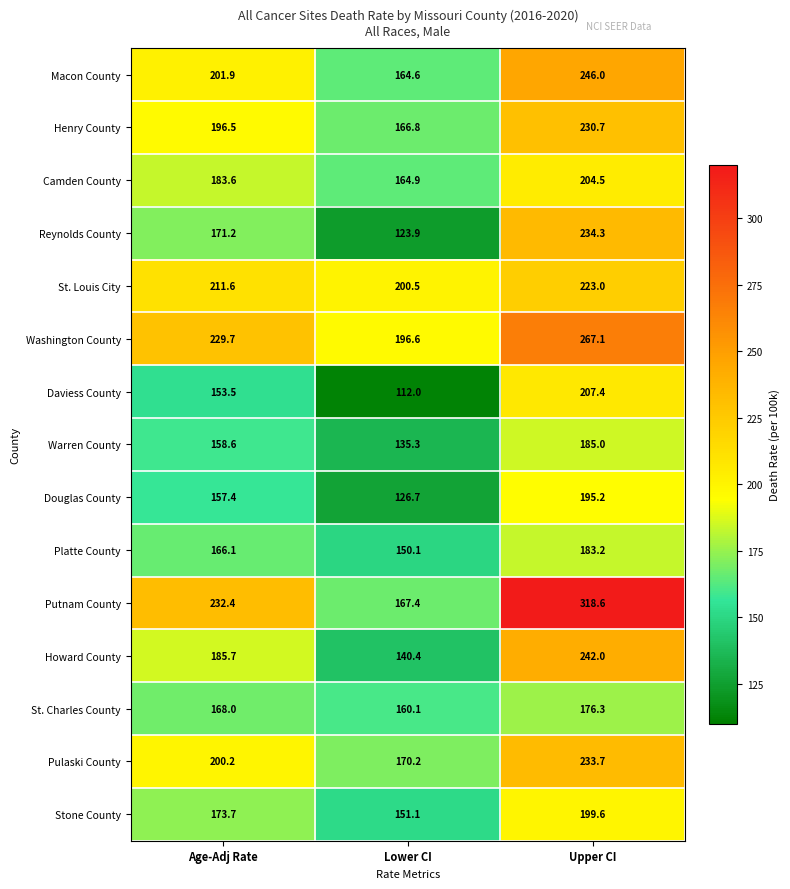

What is the sum of the St. Louis City values at Age-Adj Rate and Lower CI?

412.1